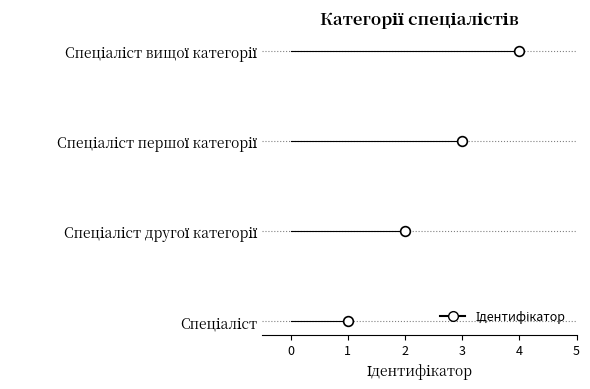

Is this an area chart (filled region under the line)?

No